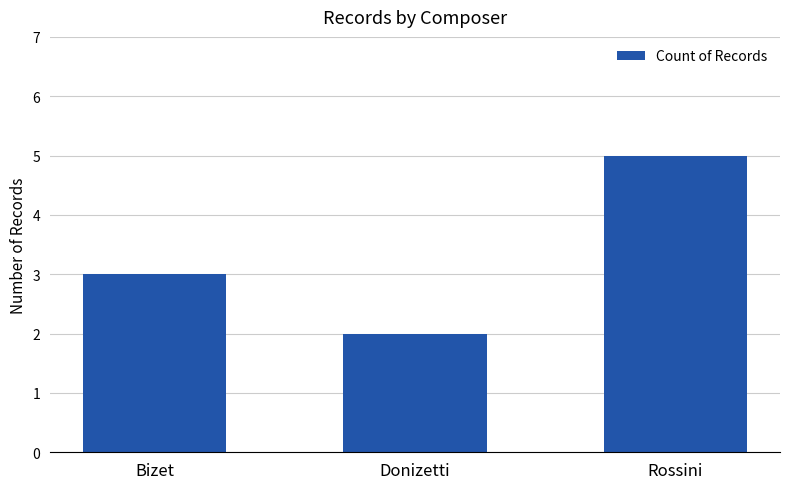

What is the sum of the values at Bizet and Rossini?

8